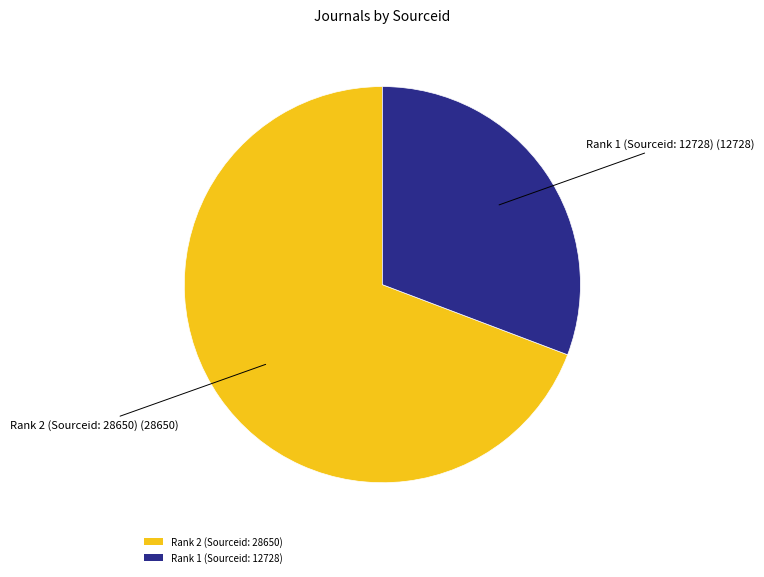

Rank the categories by value from highest to lowest.

Rank 2 (Sourceid: 28650), Rank 1 (Sourceid: 12728)